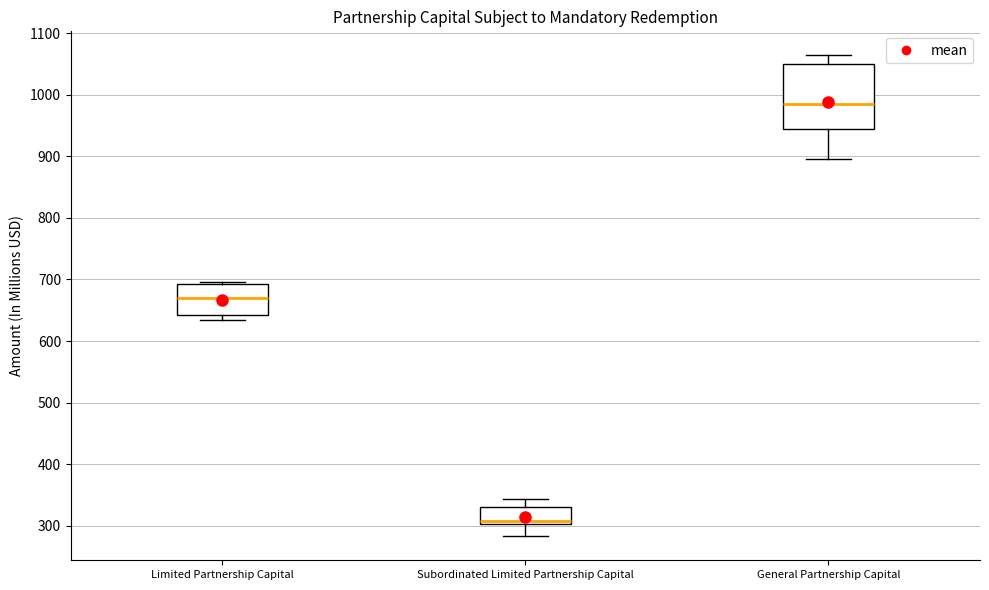

Which box's median line is the lowest?

Subordinated Limited Partnership Capital